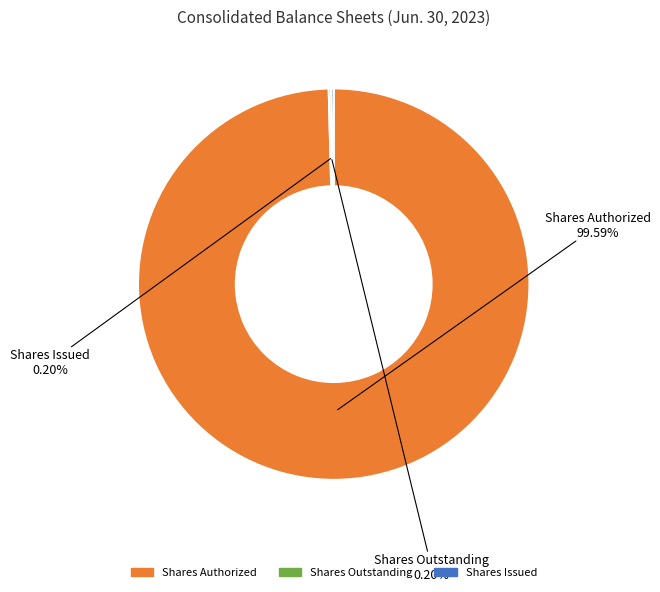

Which category has the biggest portion of the pie?

Shares Authorized